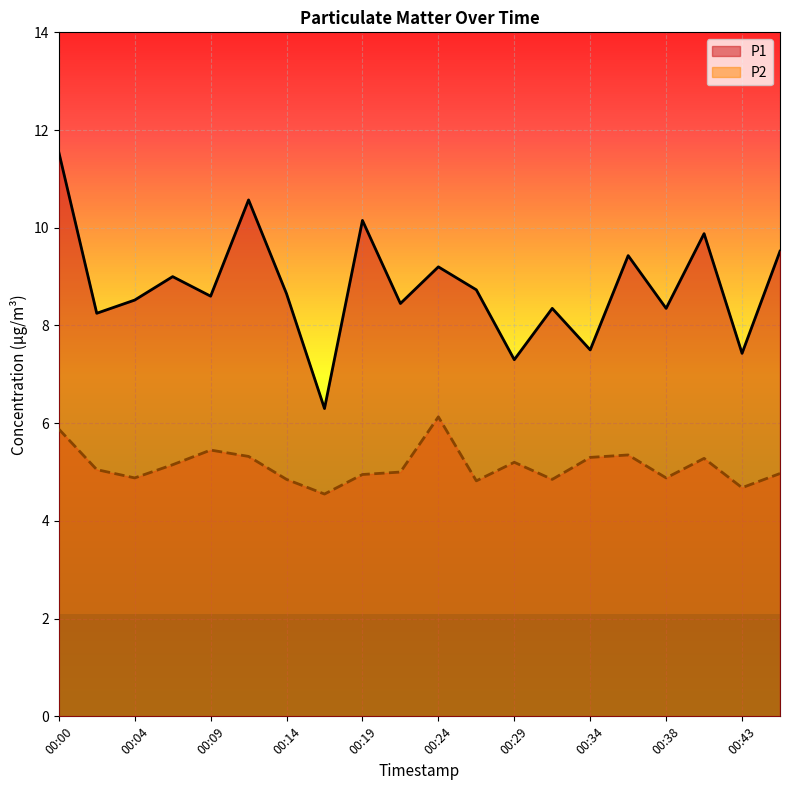

List the series in order of their peak value, highest first.

P1, P2